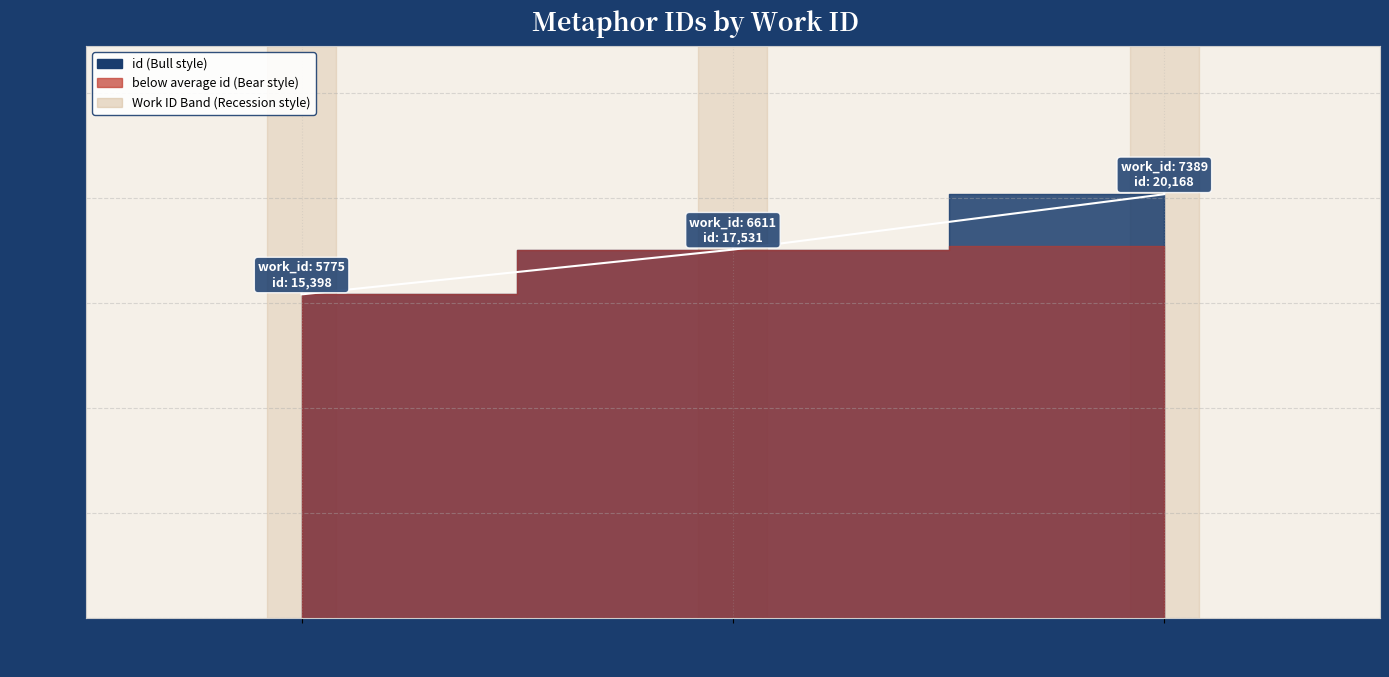

What is the sum of the values at 7389 and 5775?

35566